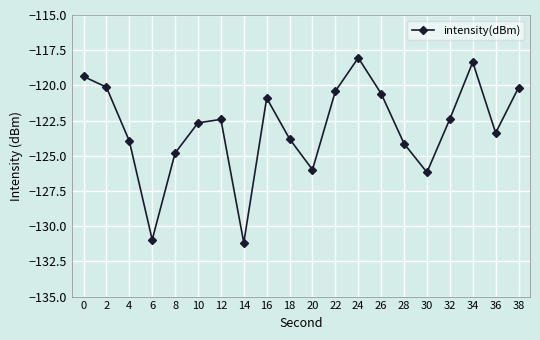

The chart shows a value of -131.0 at 6. True or false?

True